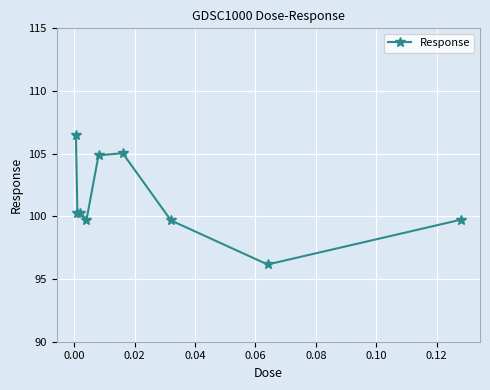

What is the minimum value shown in the chart?

96.2